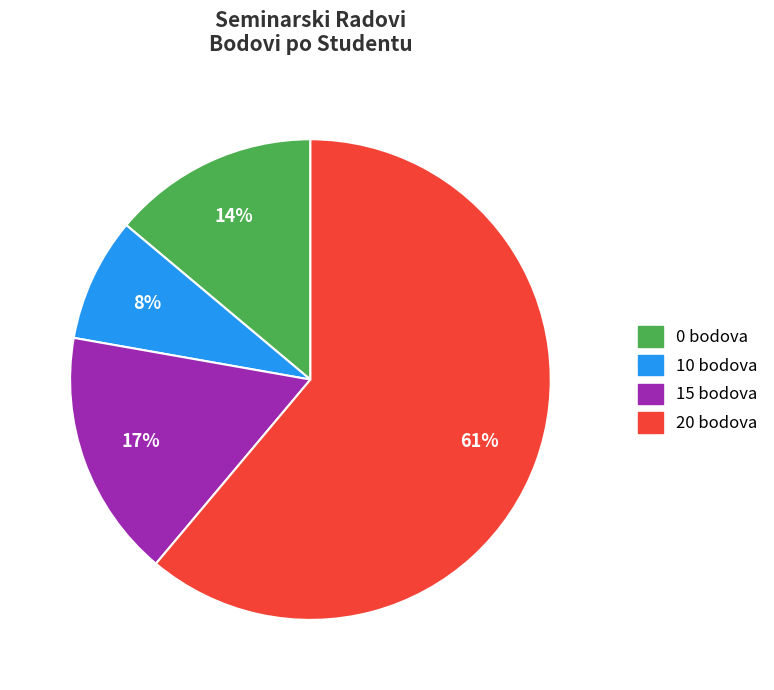

How many segments does this pie chart have?

4